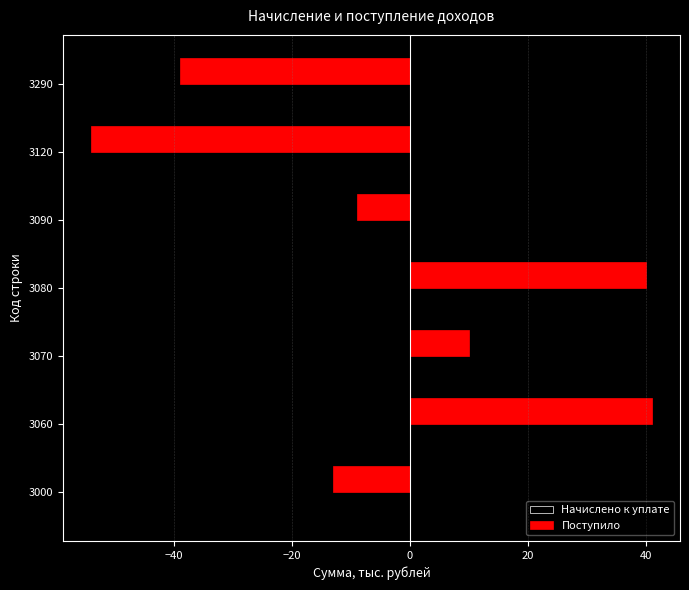

Between 3070 and 3080, which is larger?

3080